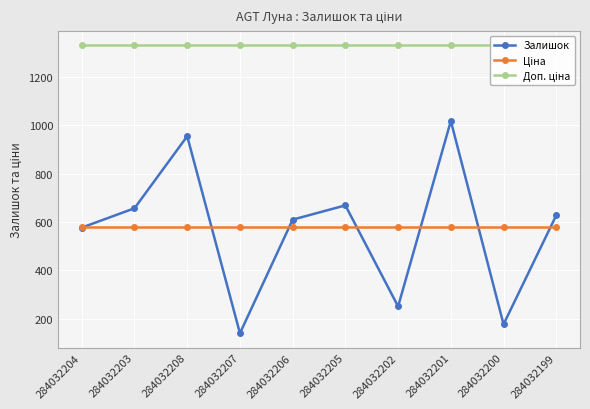

After their last crossing, which series has the higher values: Ціна or Залишок?

Залишок